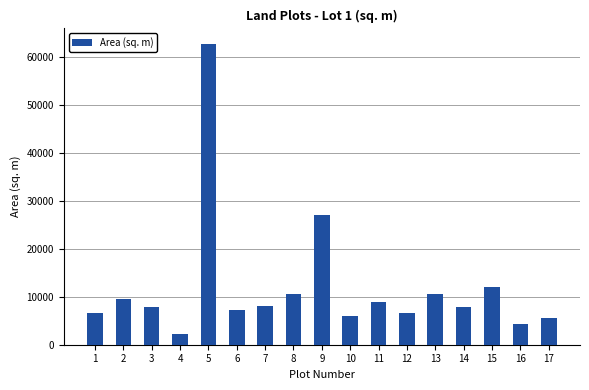

What is the change in value from 2 to 3?

-1690